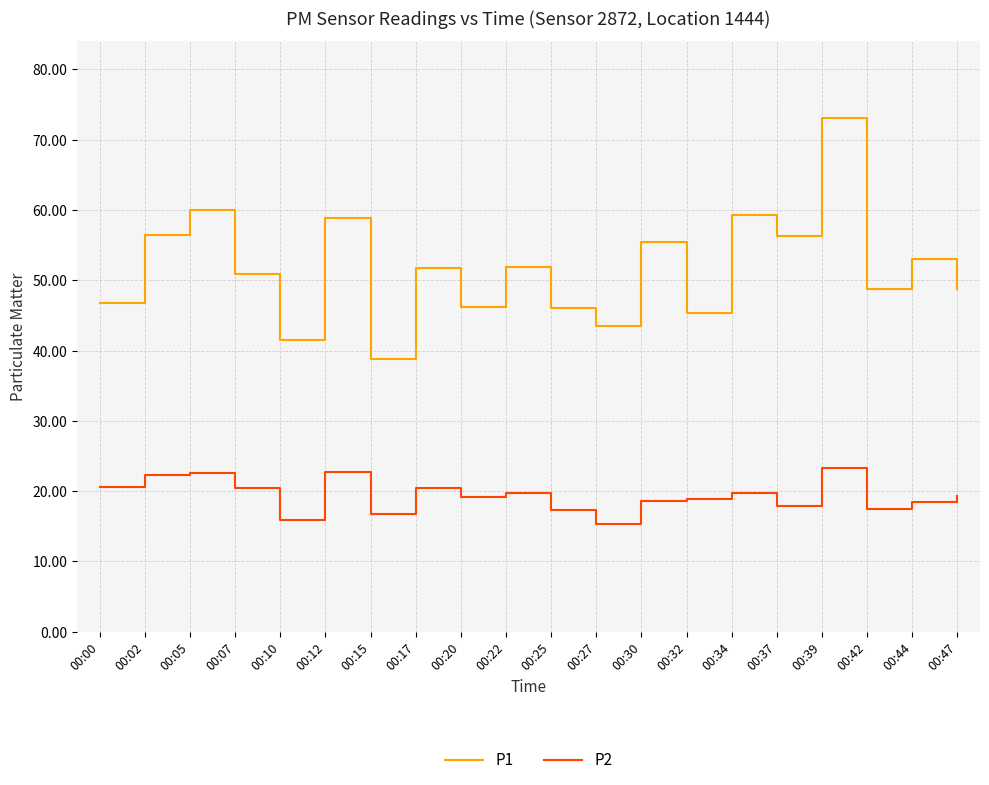

How many lines are shown in the chart?

2